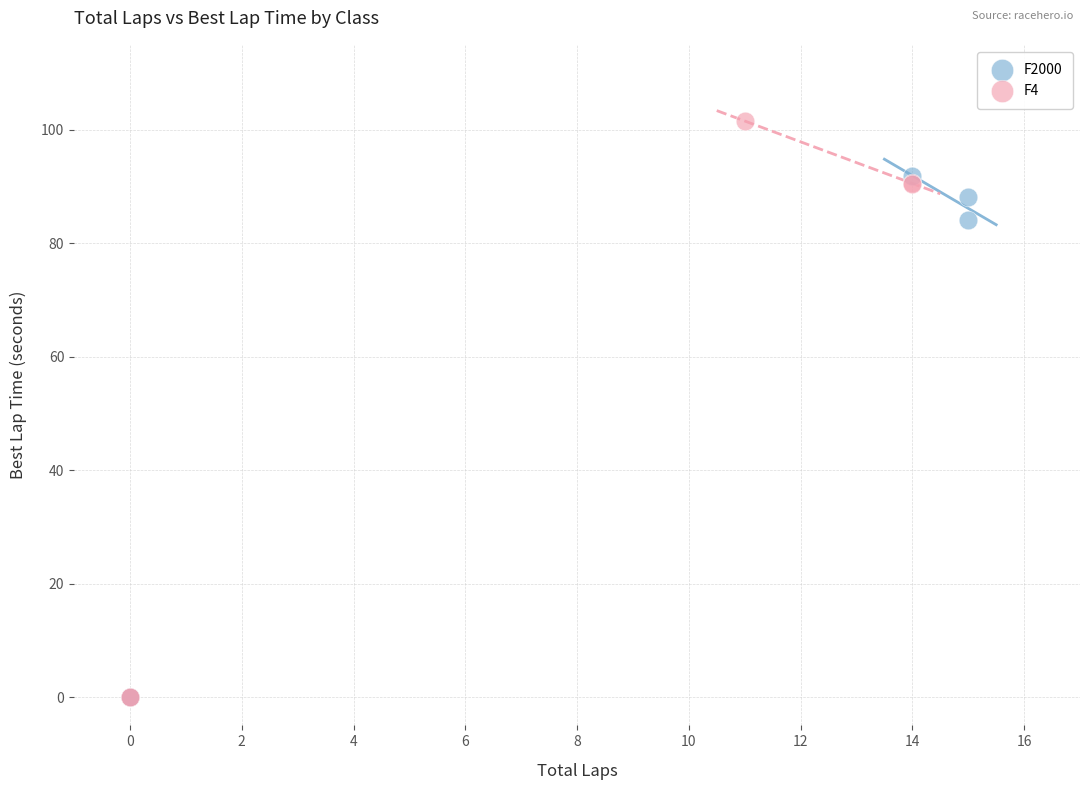

Which series has the largest Y range (max minus min)?

F4